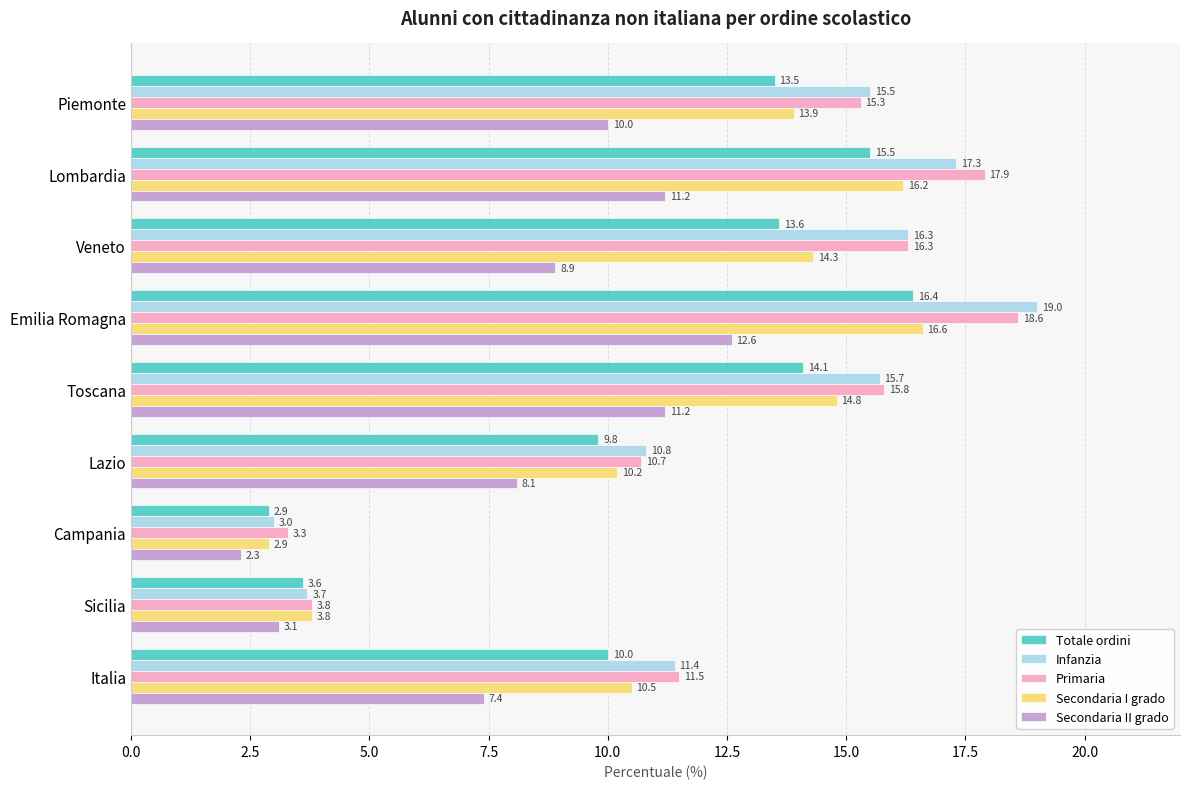

Rank the series by their maximum value, from highest to lowest.

Infanzia, Primaria, Secondaria I grado, Totale ordini, Secondaria II grado